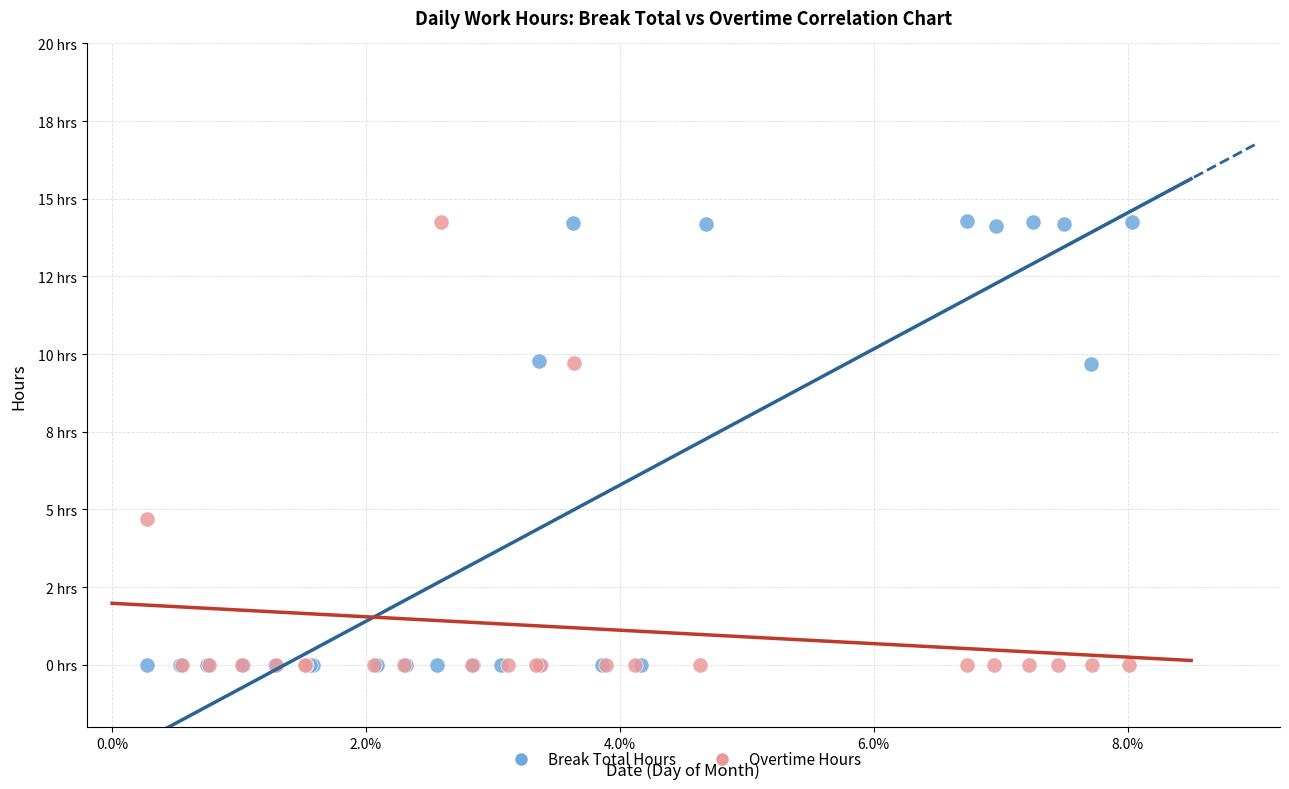

What are all the series names shown in the legend?

Break Total Hours, Overtime Hours